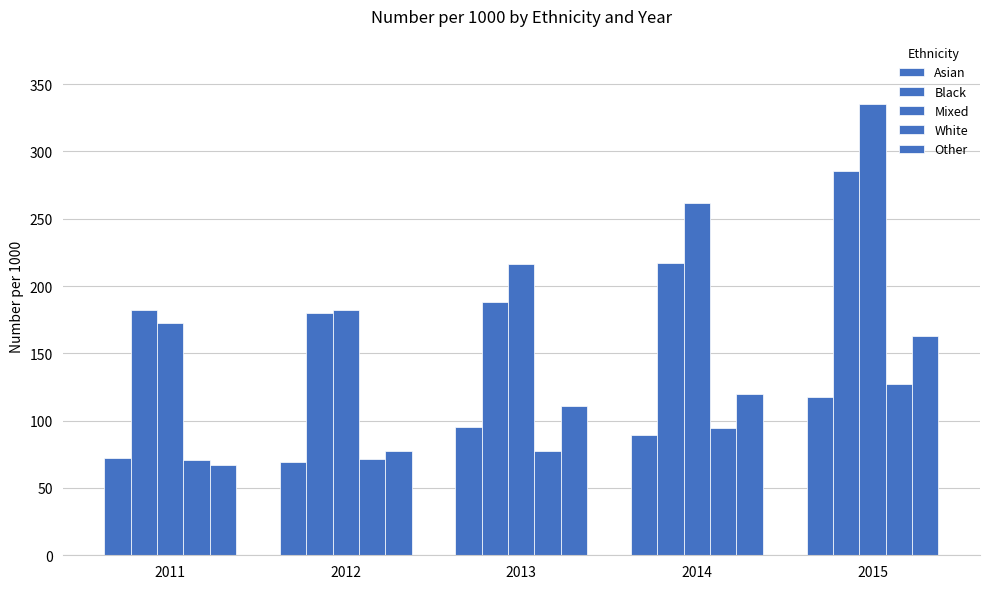

How many bars are there in total?

25